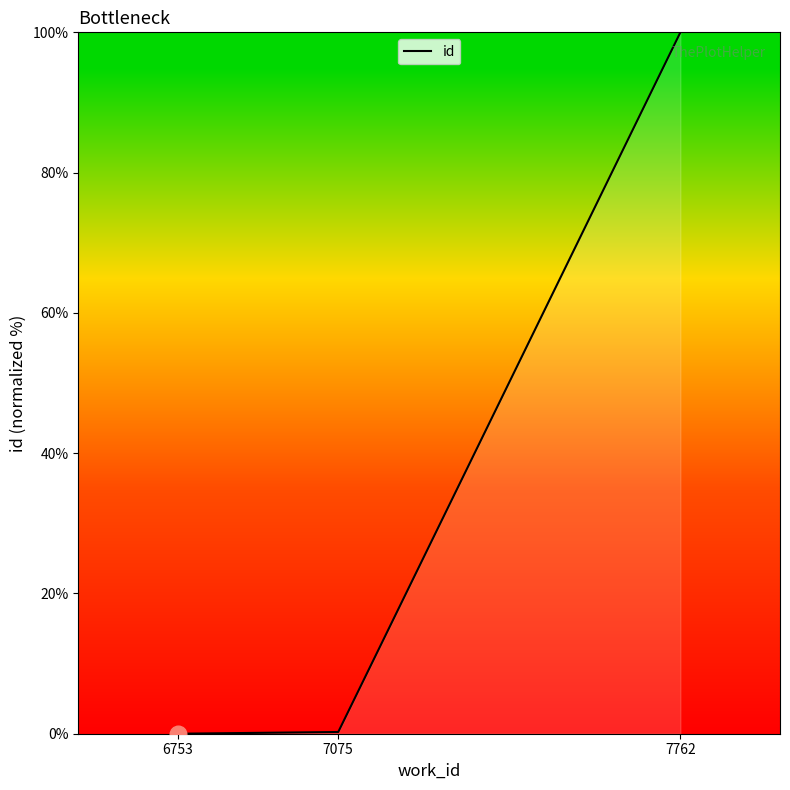

What is the greatest value displayed?

100.0